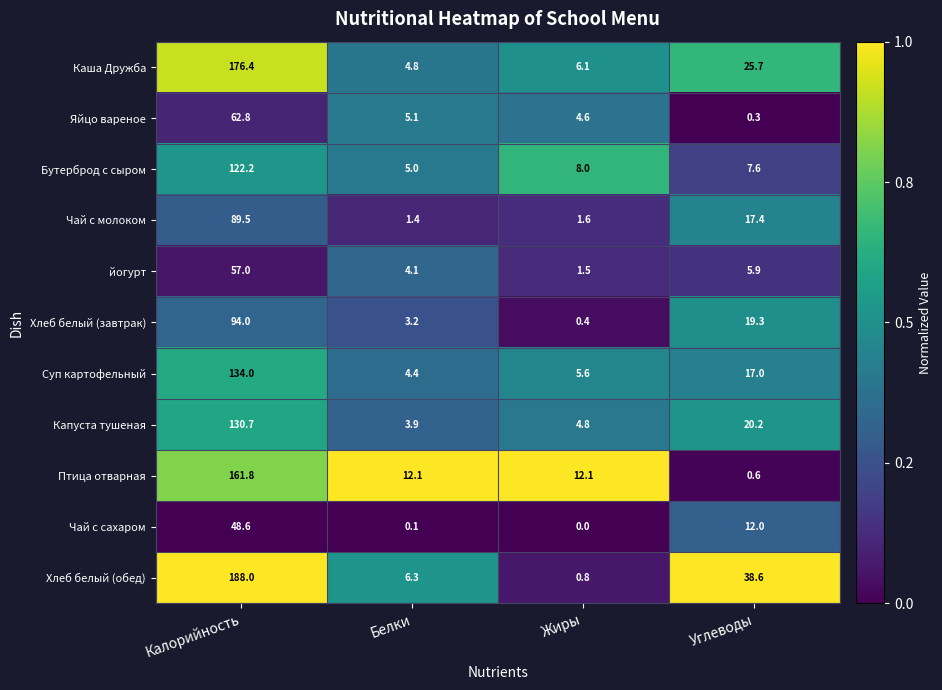

Rank the series at Углеводы from highest to lowest value.

Хлеб белый (обед), Каша Дружба, Капуста тушеная, Хлеб белый (завтрак), Чай с молоком, Суп картофельный, Чай с сахаром, Бутерброд с сыром, йогурт, Птица отварная, Яйцо вареное